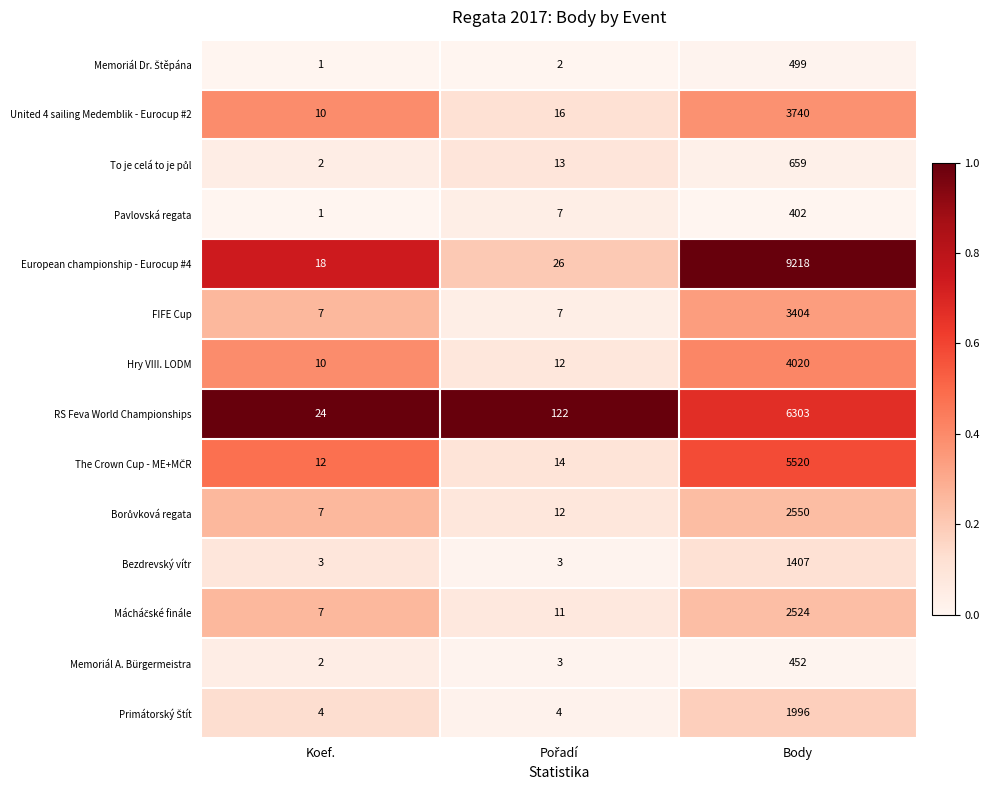

What is the sum of all European championship - Eurocup #4 values?

9262